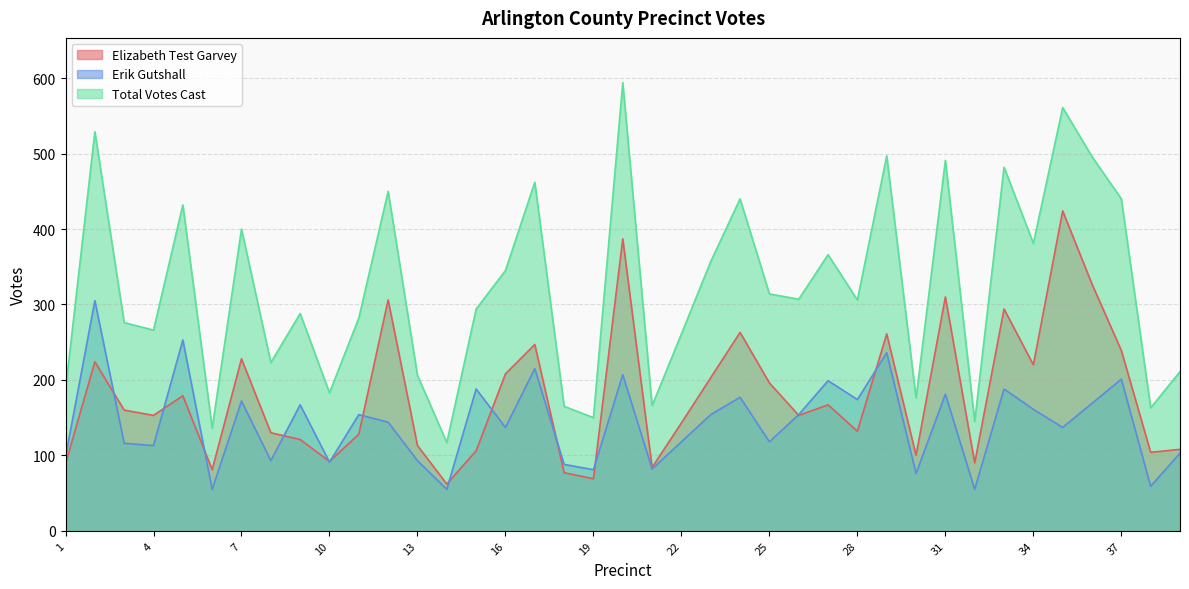

At how many categories does at least one series exceed 556?

2